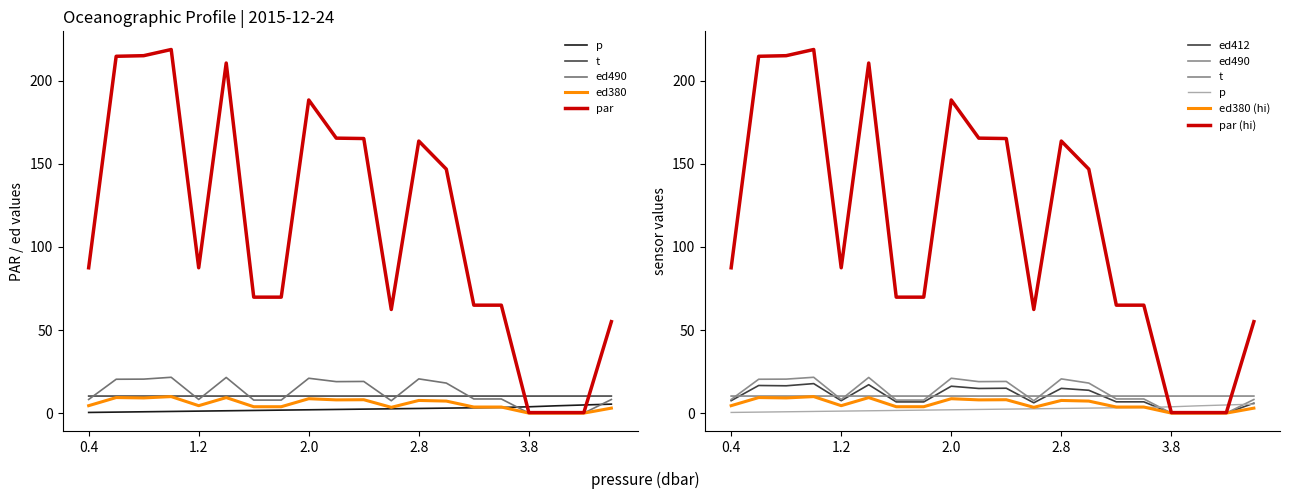

Reading left to right, transcribe all the data shown in this chart.

par: 87.5	214.7	215.1	218.8	87.5	210.7	69.8	69.8	188.4	165.5	165.2	62.4	163.7	146.8	65.0	65.0	0.3	0.3	0.3	55.0
ed380: 4.5	9.4	9.1	9.9	4.5	9.3	3.8	3.8	8.7	8.0	8.1	3.5	7.6	7.2	3.7	3.7	0.0	0.0	0.0	3.0
ed412: 7.5	16.6	16.4	17.8	7.5	17.1	6.7	6.7	16.2	14.8	15.0	6.2	14.9	13.7	6.8	6.8	0.0	0.0	0.0	6.0
ed490: 8.2	20.4	20.5	21.6	8.2	21.5	7.8	7.8	21.0	18.9	19.1	7.4	20.6	18.1	8.5	8.5	0.0	0.0	0.0	8.2
t: 10.3	10.3	10.3	10.3	10.3	10.3	10.3	10.3	10.3	10.3	10.3	10.3	10.3	10.3	10.3	10.3	10.3	10.3	10.3	10.3
p: 0.4	0.6	0.8	1.0	1.2	1.4	1.6	1.8	2.0	2.2	2.4	2.6	2.8	3.0	3.2	3.4	3.8	4.4	4.9	5.4